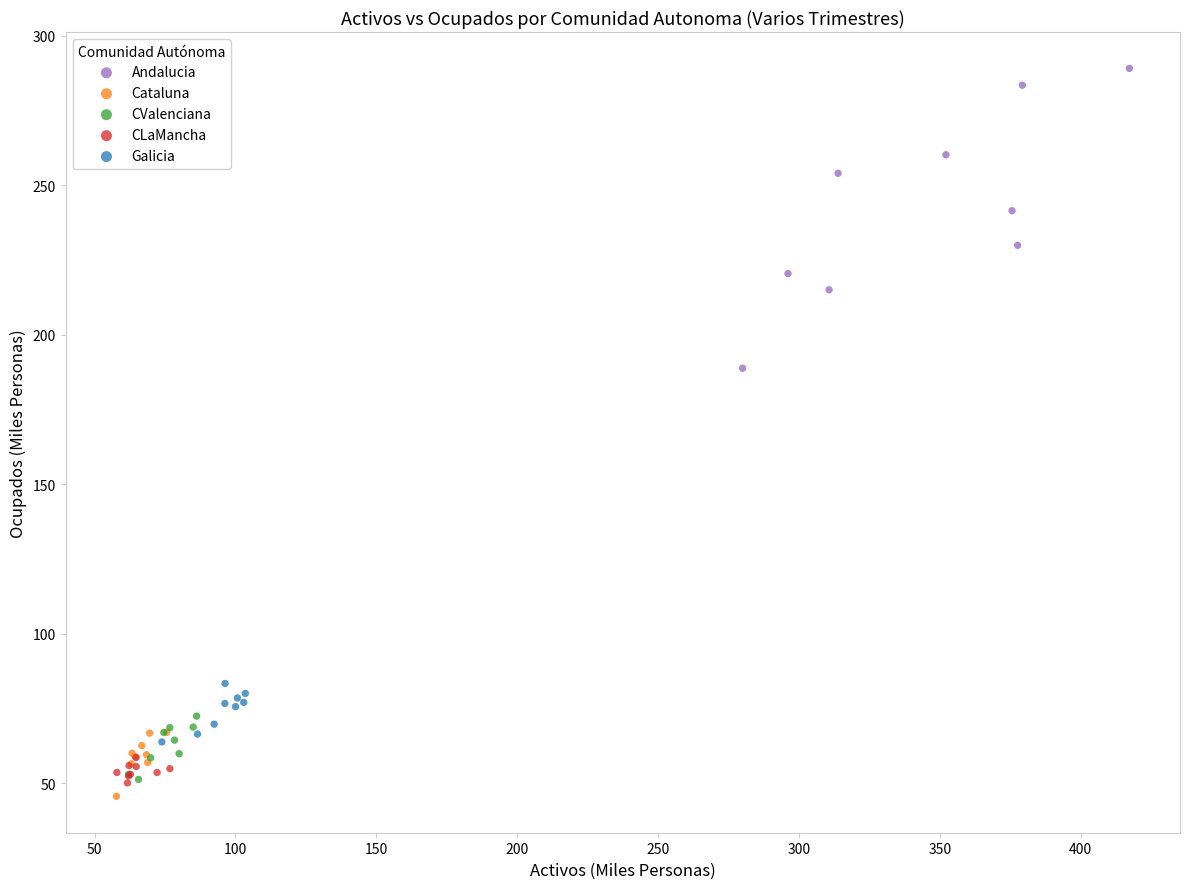

Which series has the widest spread of Y values?

Andalucia